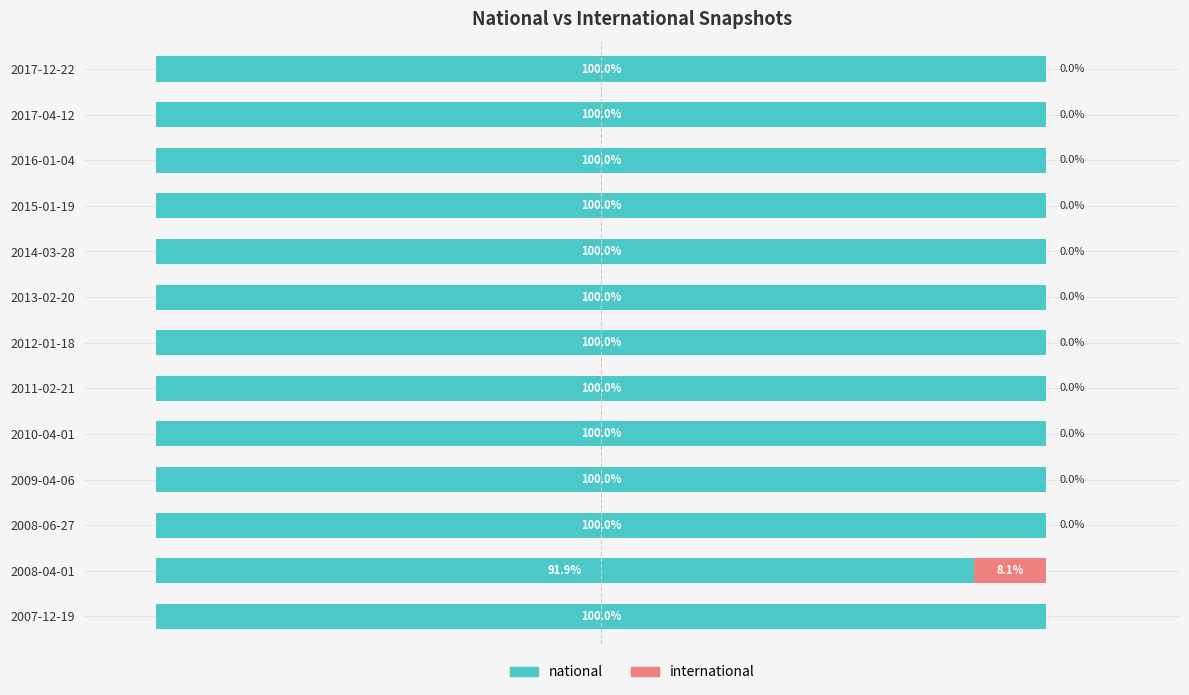

At which label is national closest to 95?

2008-04-01